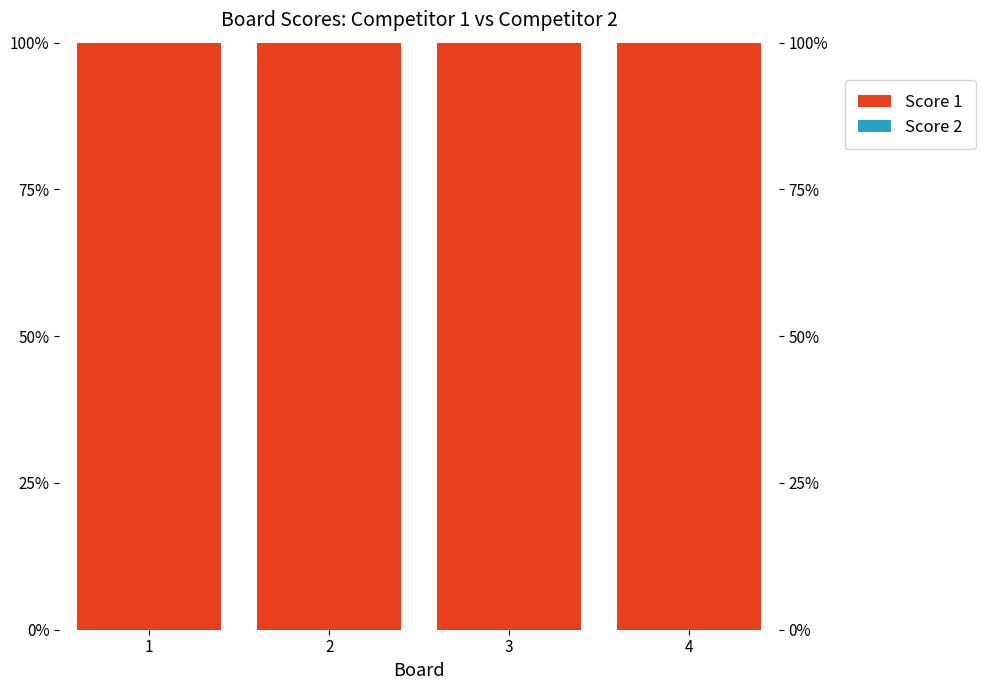

List the labels in order of Score 2 value, largest first.

1, 2, 3, 4